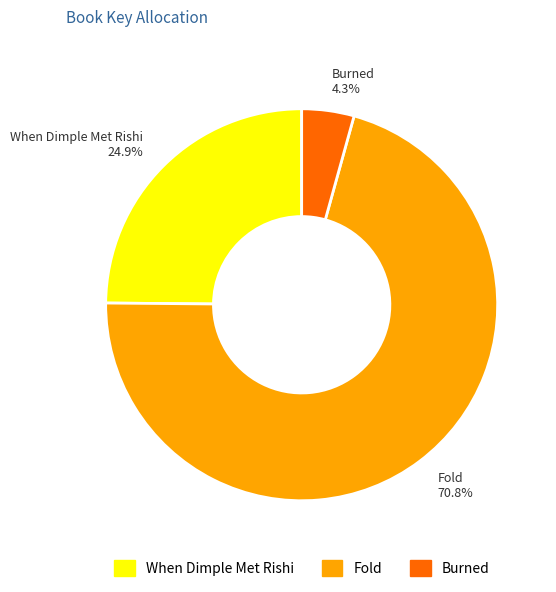

Which slice represents more than half of the pie?

Fold